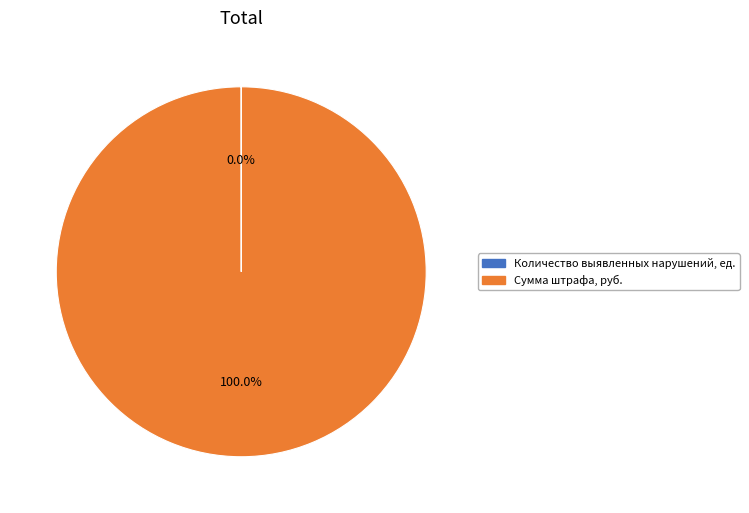

Which slice is the largest?

Сумма штрафа, руб.